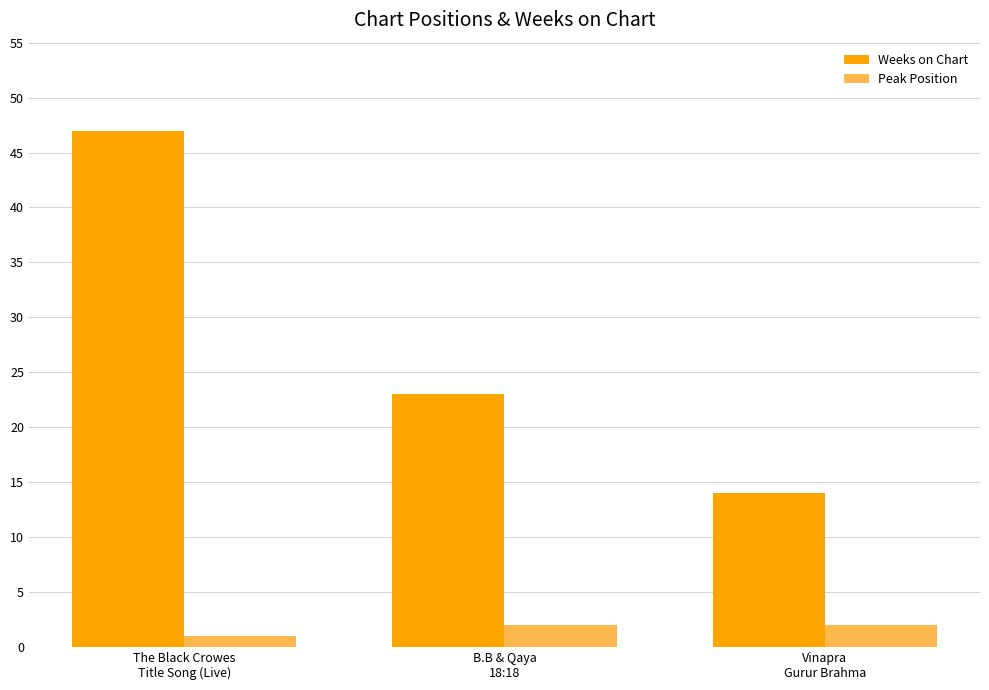

What is the label of the 1st bar from the right?

Vinapra
Gurur Brahma